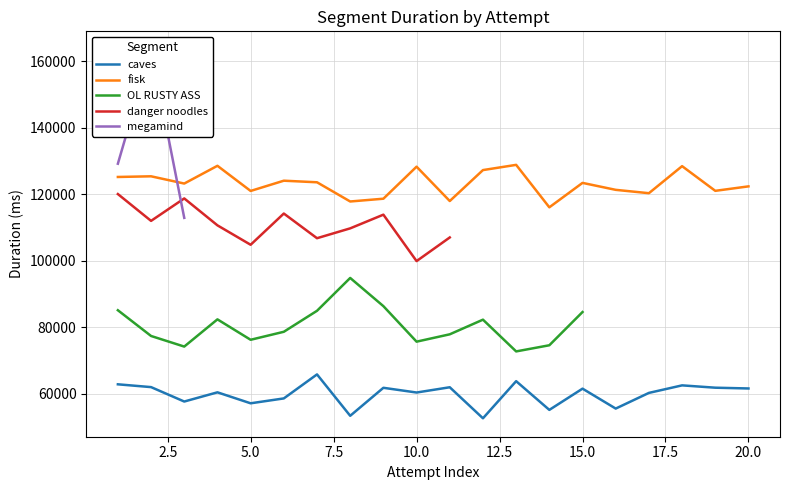

How many times do megamind and danger noodles cross each other?

1